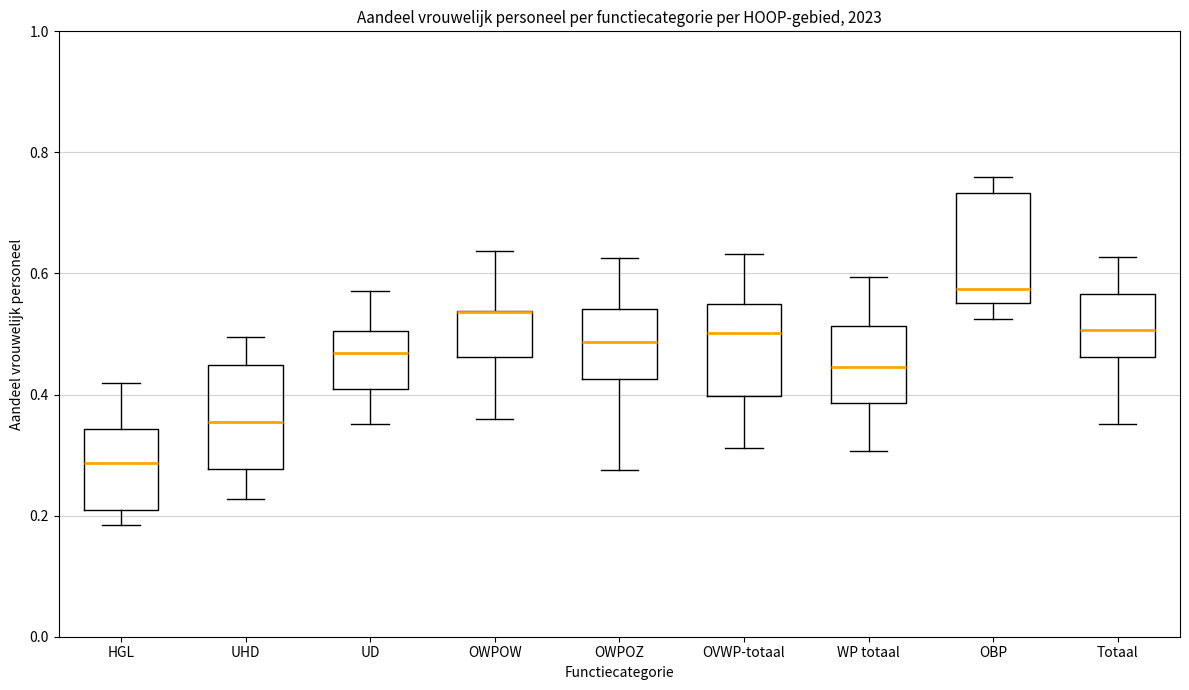

Where does the lower whisker of the box for OVWP-totaal end on the y-axis? The values are not printed on the chart, so give them approximately, as read against the axis.

0.32